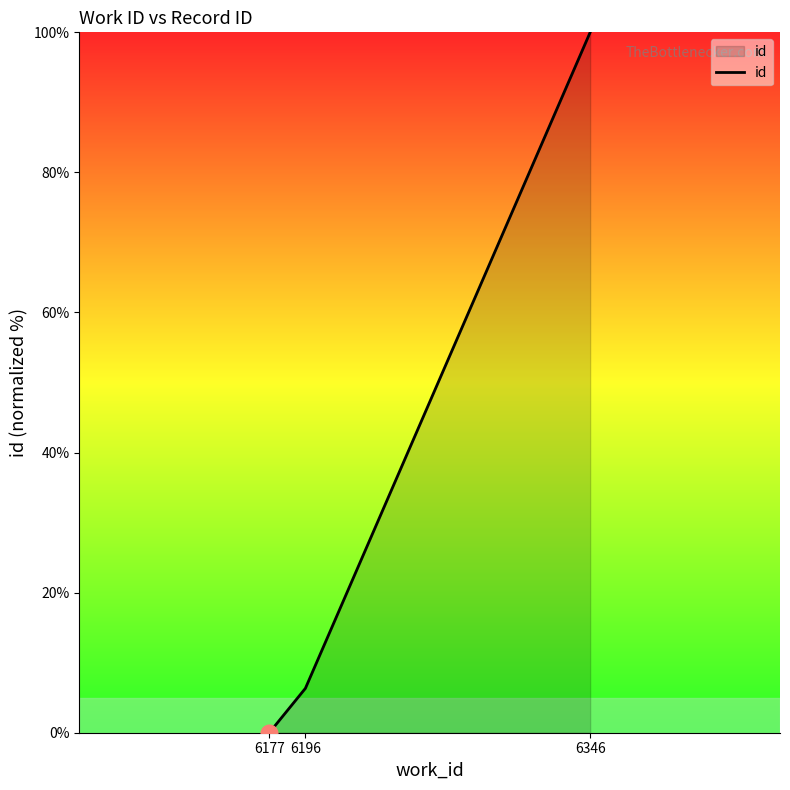

What is the greatest value displayed?

100.0